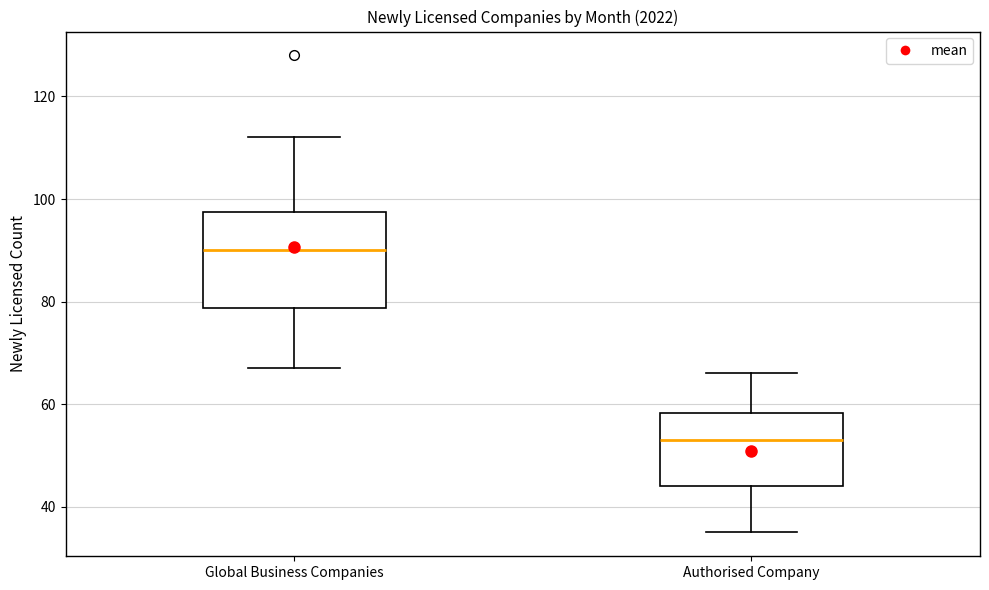

Comparing the boxes themselves (not the whiskers), which one is the tallest?

Global Business Companies